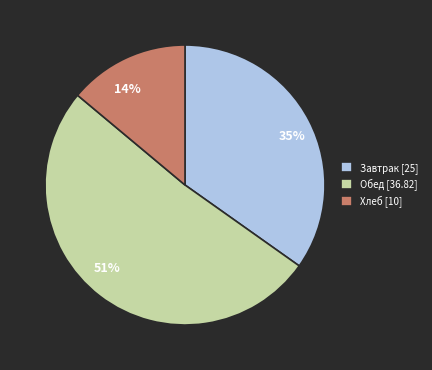

To the nearest percent, what is the difference between the largest and smallest slice percentages?

37%